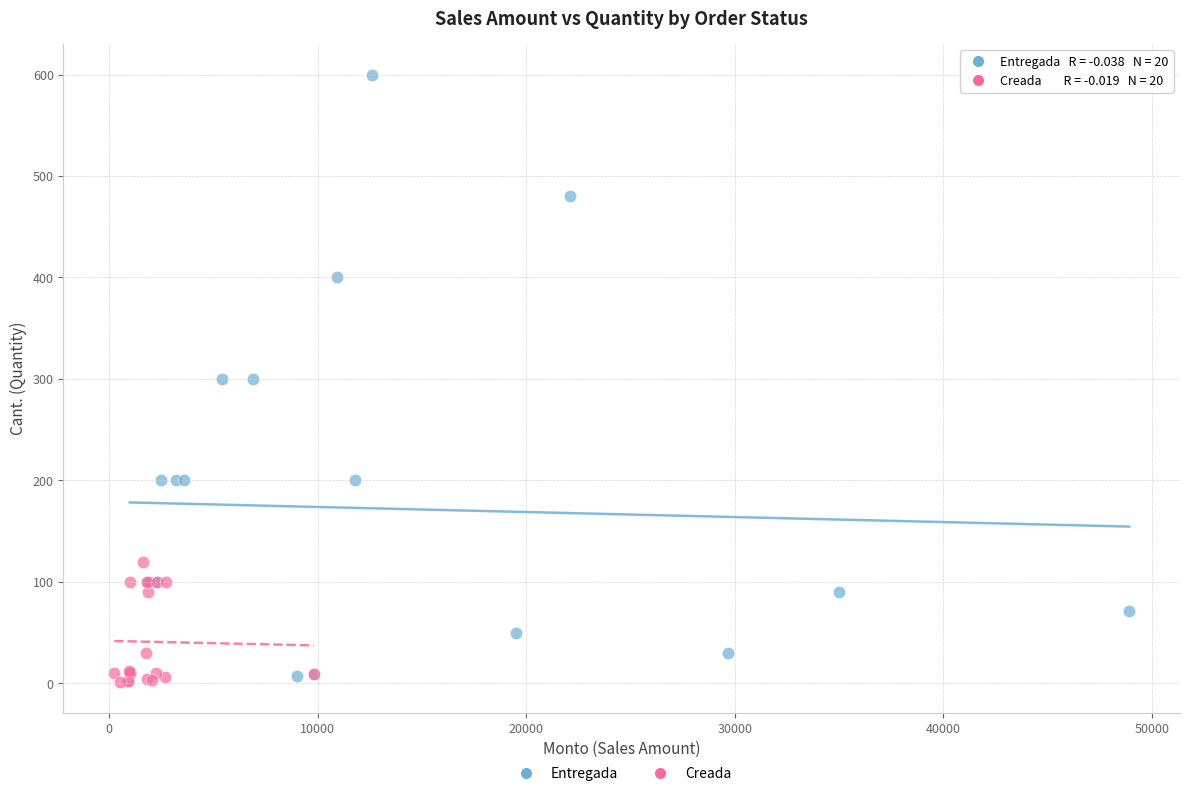

Which series reaches the maximum Y coordinate?

Entregada